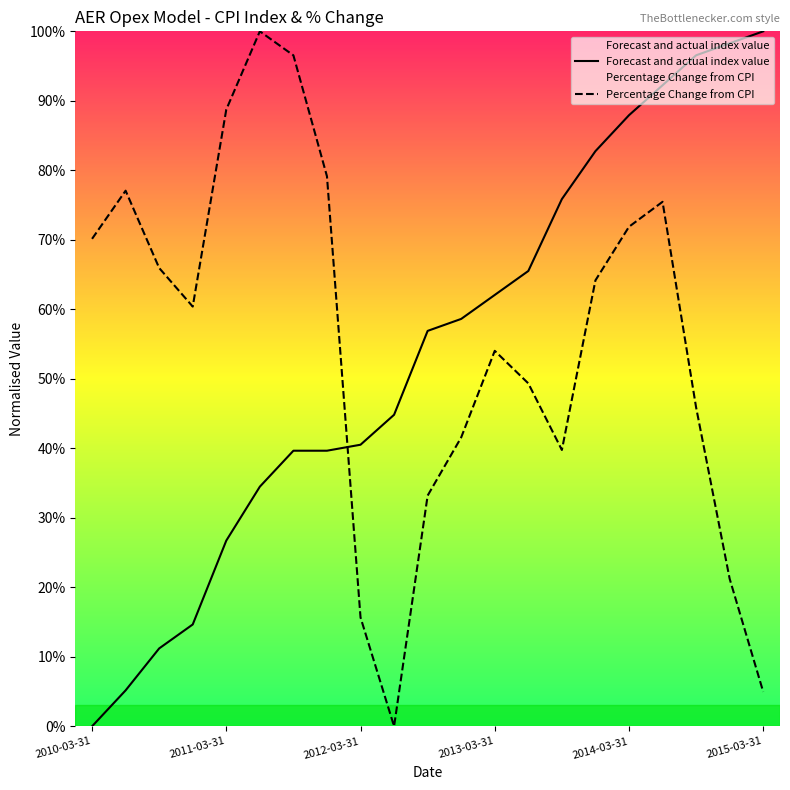

True or false: Percentage Change from CPI and Forecast and actual index value cross at least once.

True